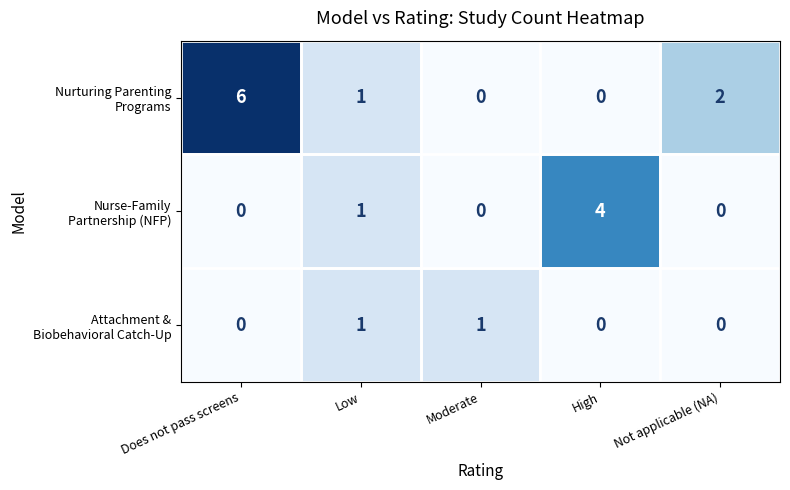

How many data points does each series have?

5